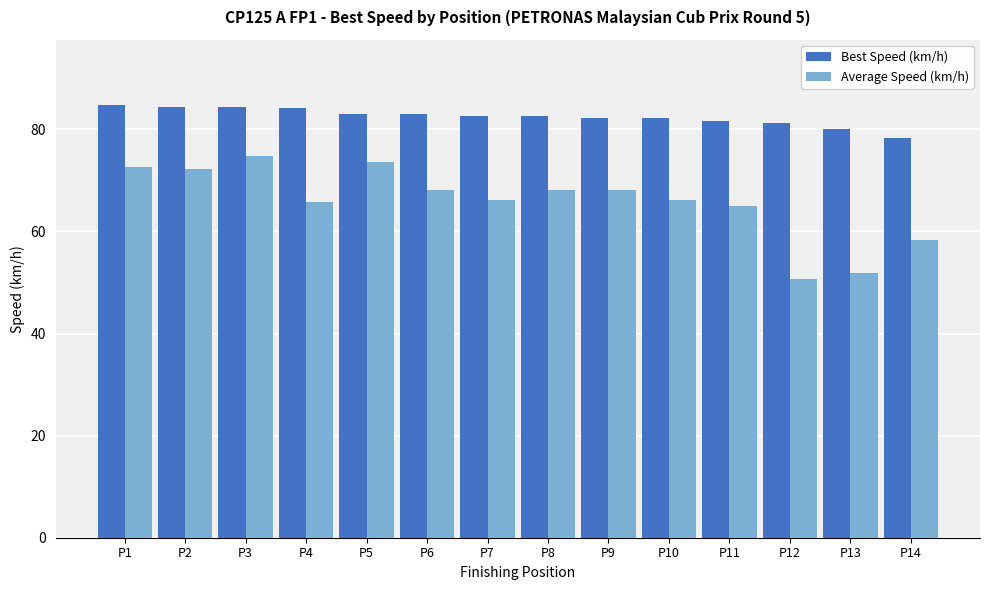

Between P8 and P12, which series saw the biggest shift?

Average Speed (km/h)